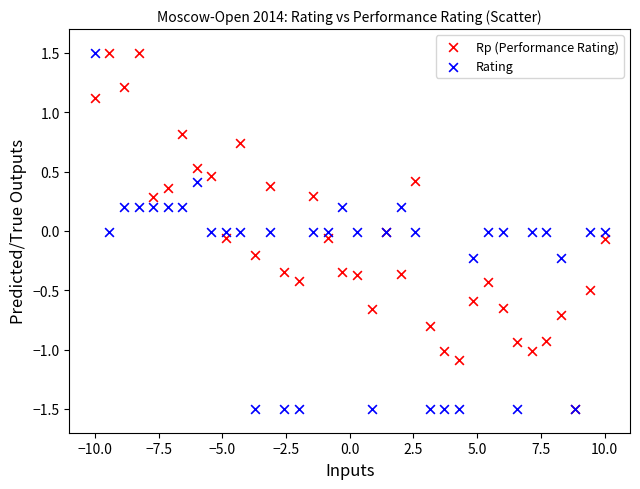

What are all the series names shown in the legend?

Rp (Performance Rating), Rating